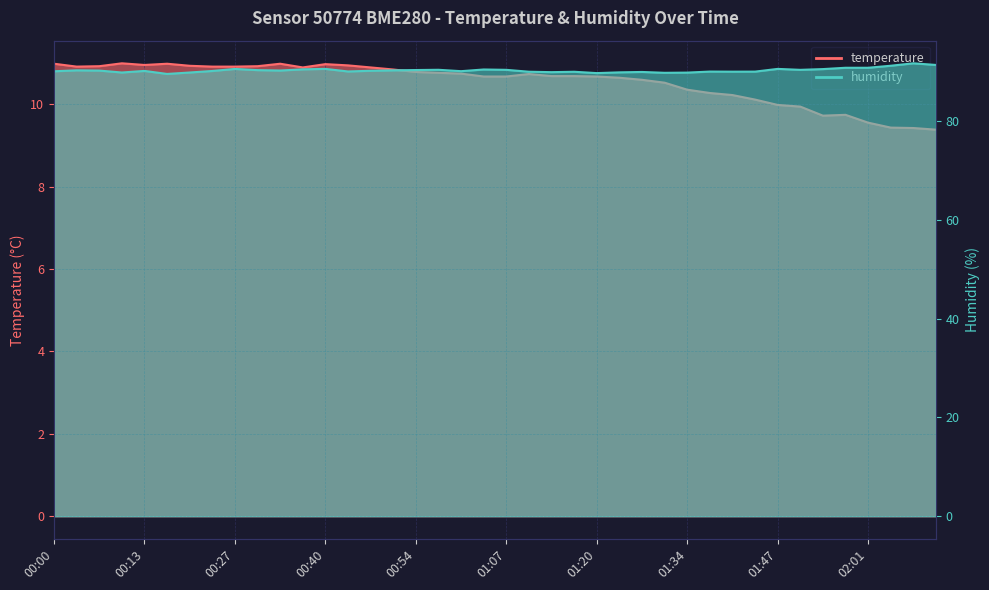

Rank the series by their maximum value, from lowest to highest.

temperature, humidity